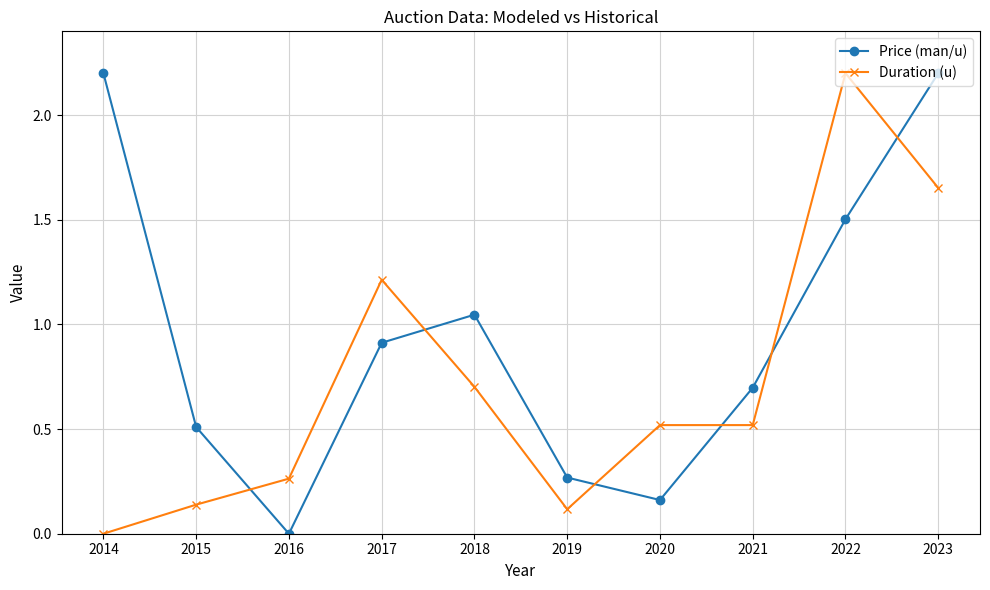

Is this an area chart (filled region under the line)?

No